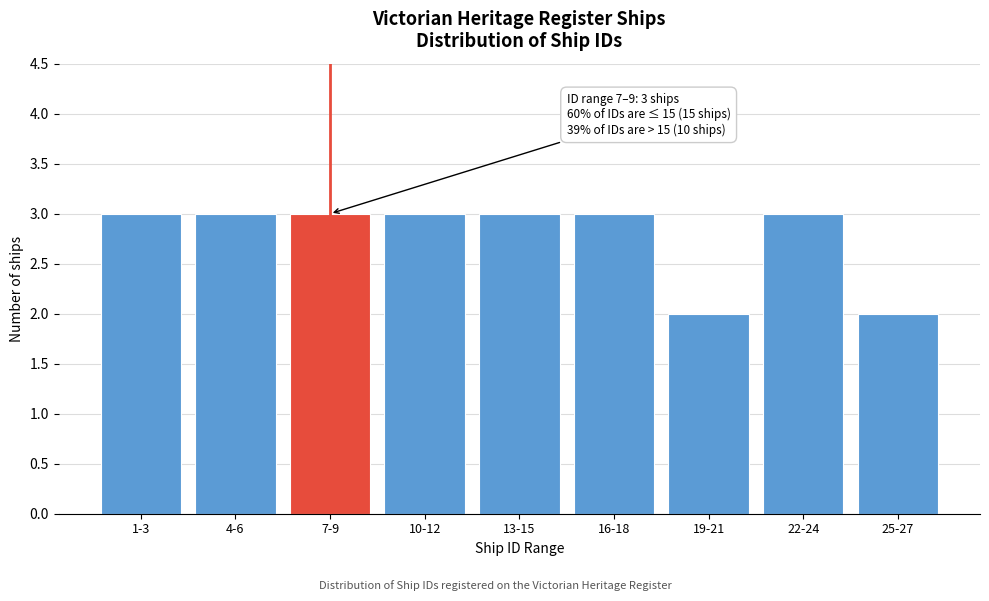

Reading left to right, what are all the values shown in this chart?

3	3	3	3	3	3	2	3	2